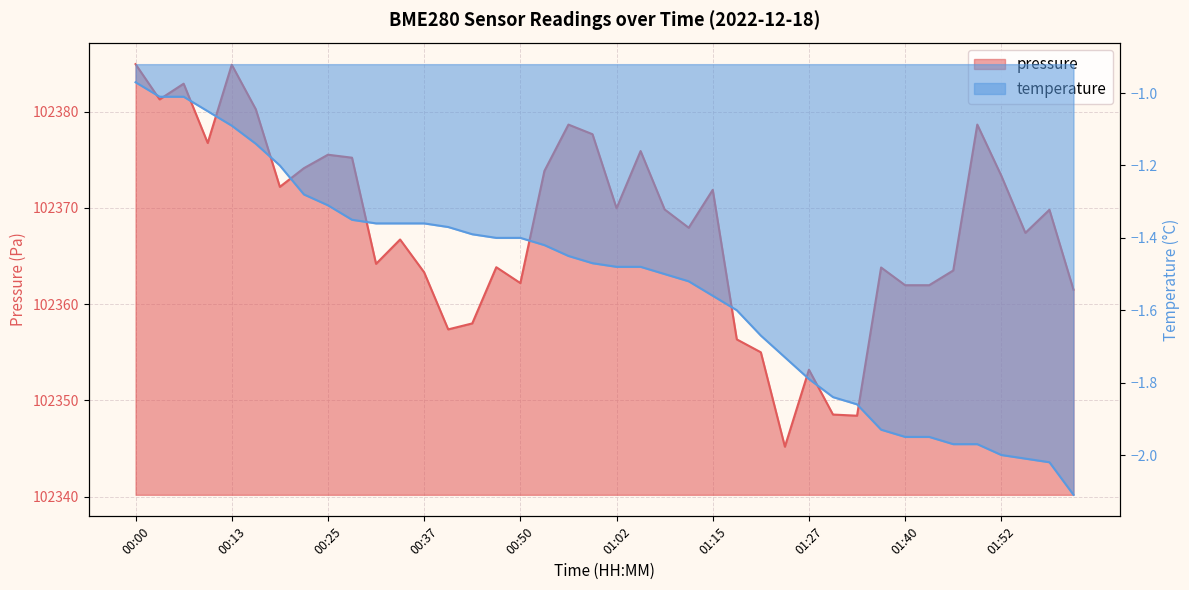

Which has a higher value, 00:59 or 00:41?

00:59